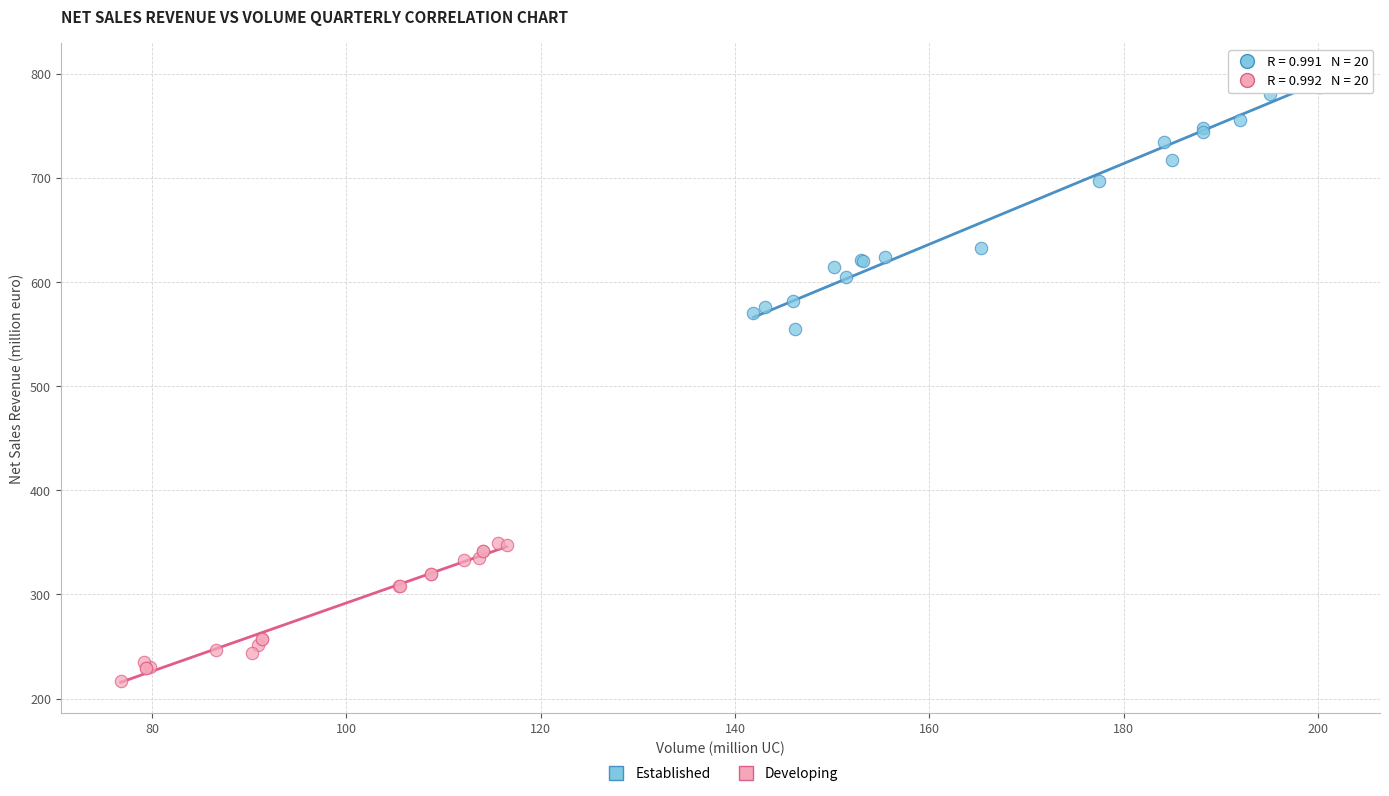

Which series contains the highest Y value?

Established